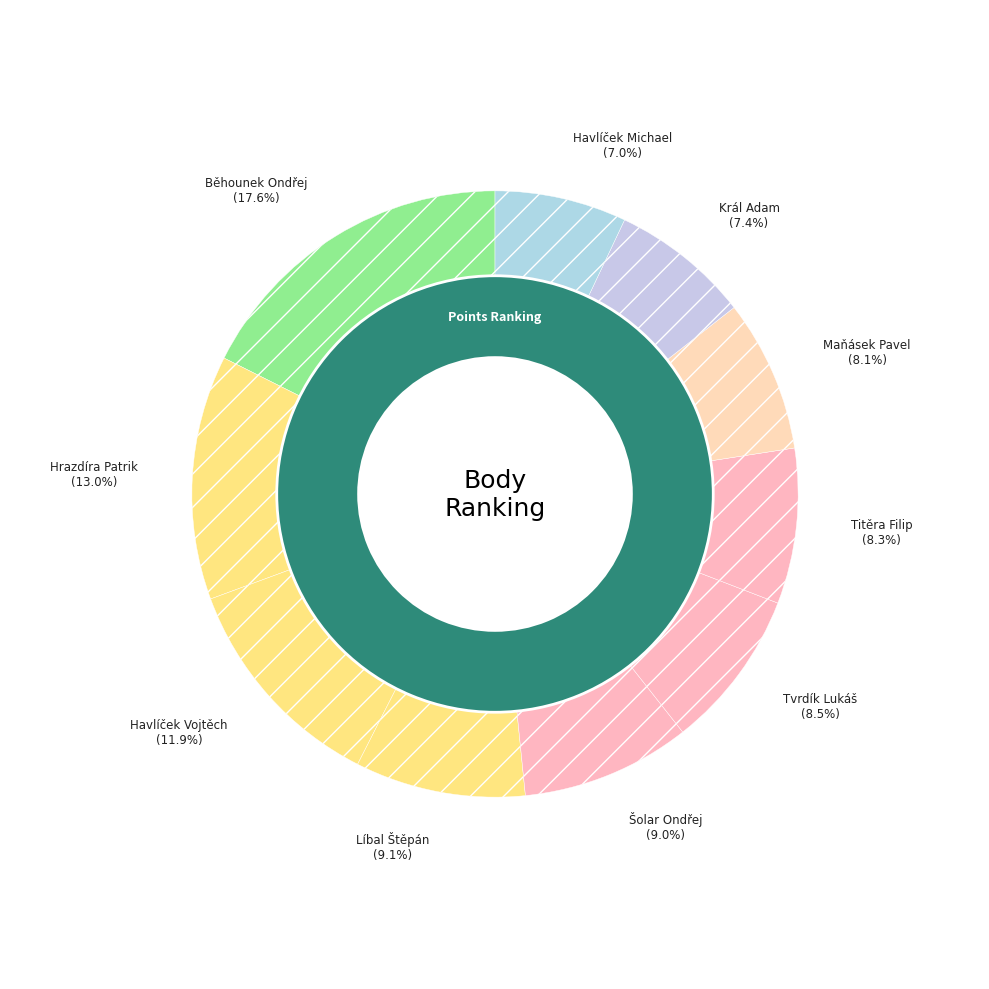

What portion of the pie excludes Havlíček Vojtěch?

88.1%